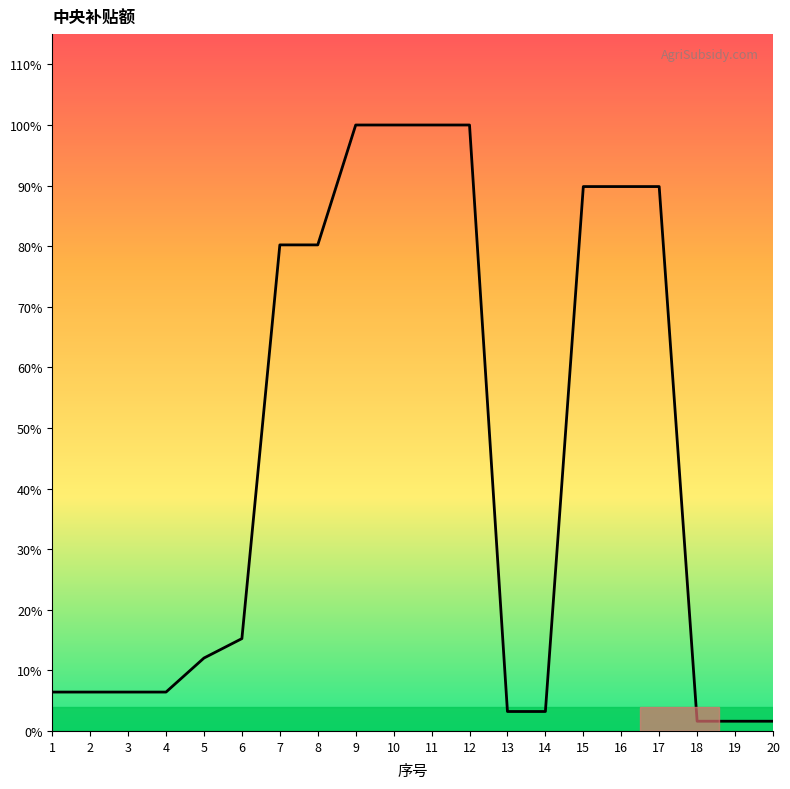

Does the chart have visible grid lines?

No